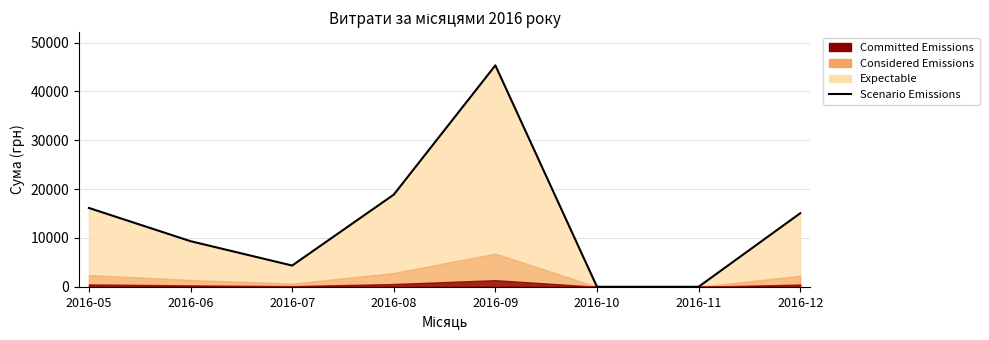

The value at 2016-12 is 15053.0. True or false?

True